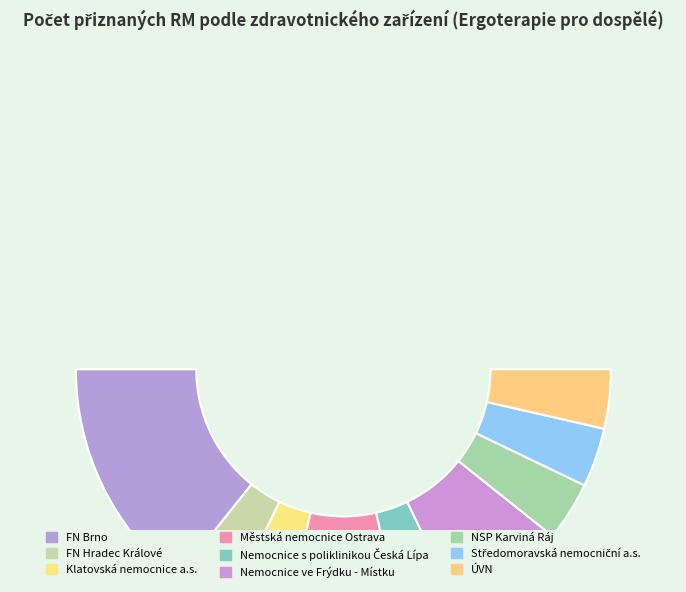

To the nearest percent, what is the difference between the largest and smallest slice percentages?

21%